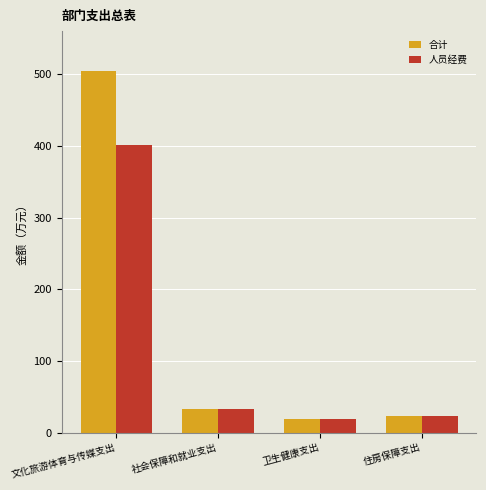

How many categories are shown in the chart?

4